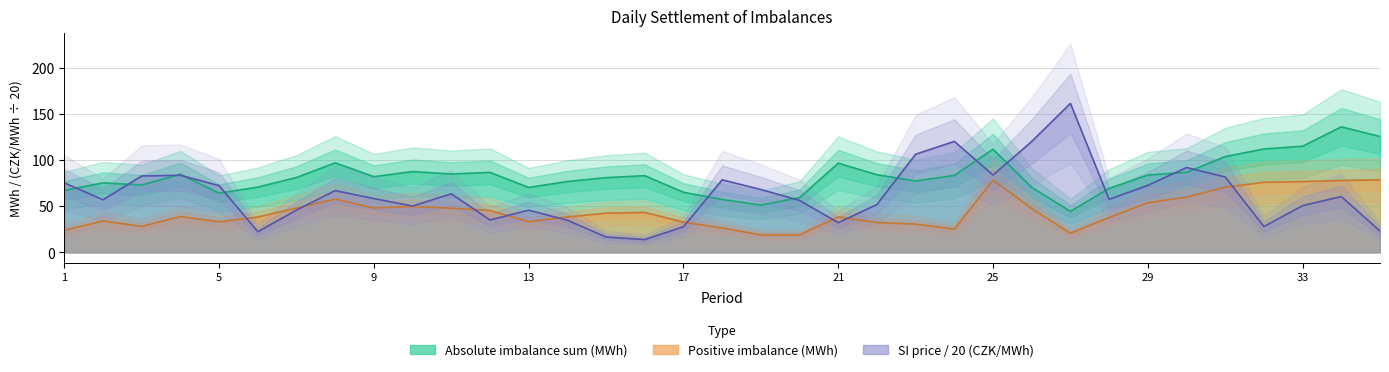

True or false: Price according to SI components (CZK/MWh) has a value of 29.3 at 19.

False